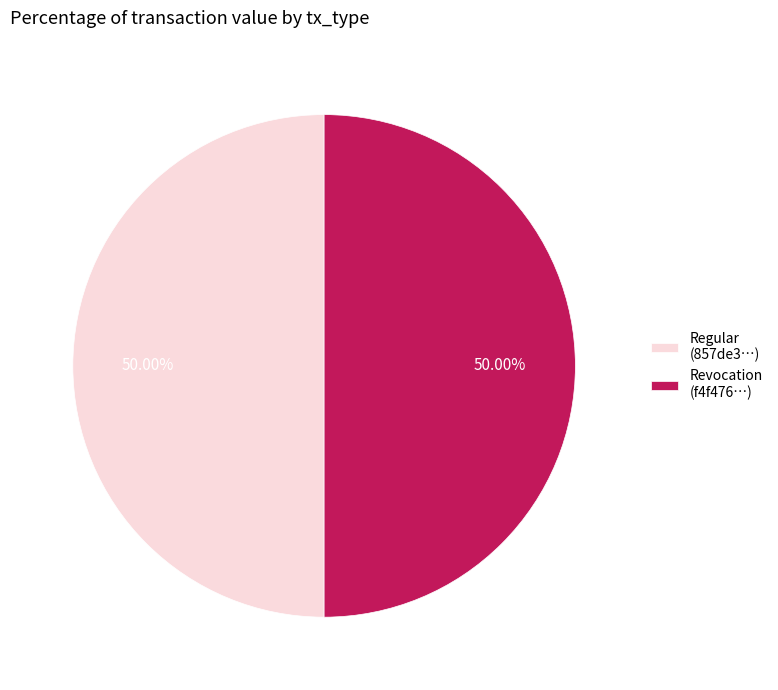

What is the ratio of the value at Regular (857de3…) to the value at Revocation (f4f476…)?

1.0